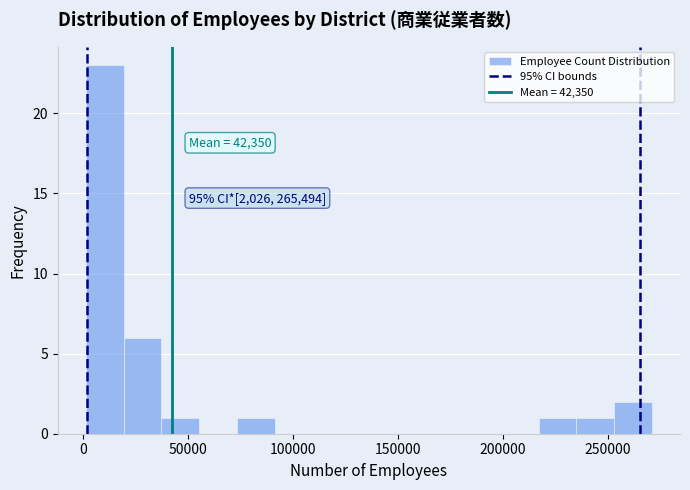

Read against the x-axis, roughly where is the centre of the tallest bar?

10000